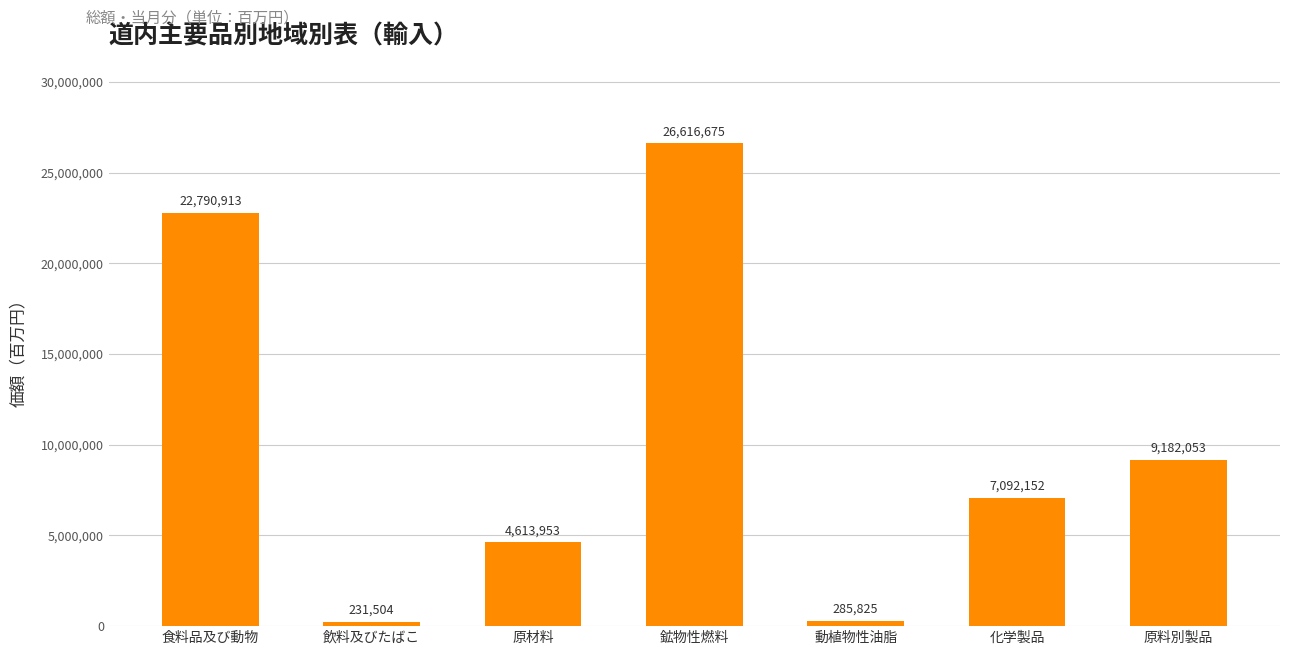

What is the label of the 3rd bar from the left?

原材料